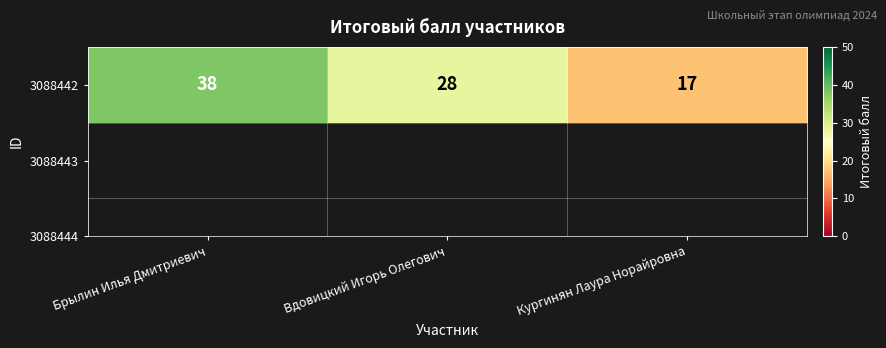

At which category does the chart reach its peak across all series?

Брылин Илья Дмитриевич